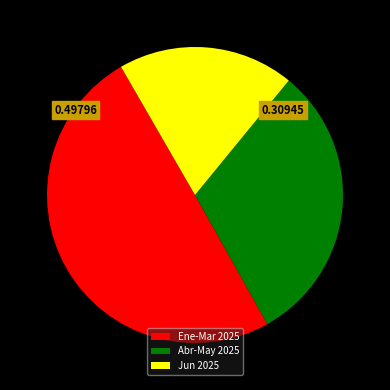

Between Abr-May 2025 and Jun 2025, which is larger?

Abr-May 2025